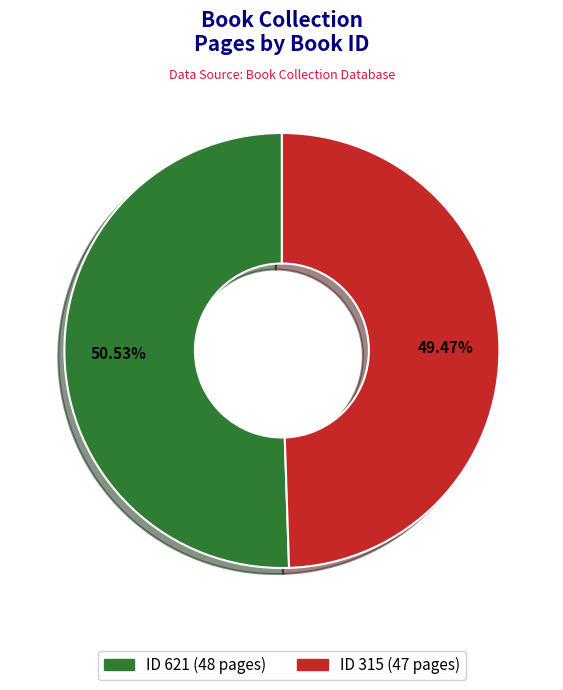

Count the number of slices in the pie.

2